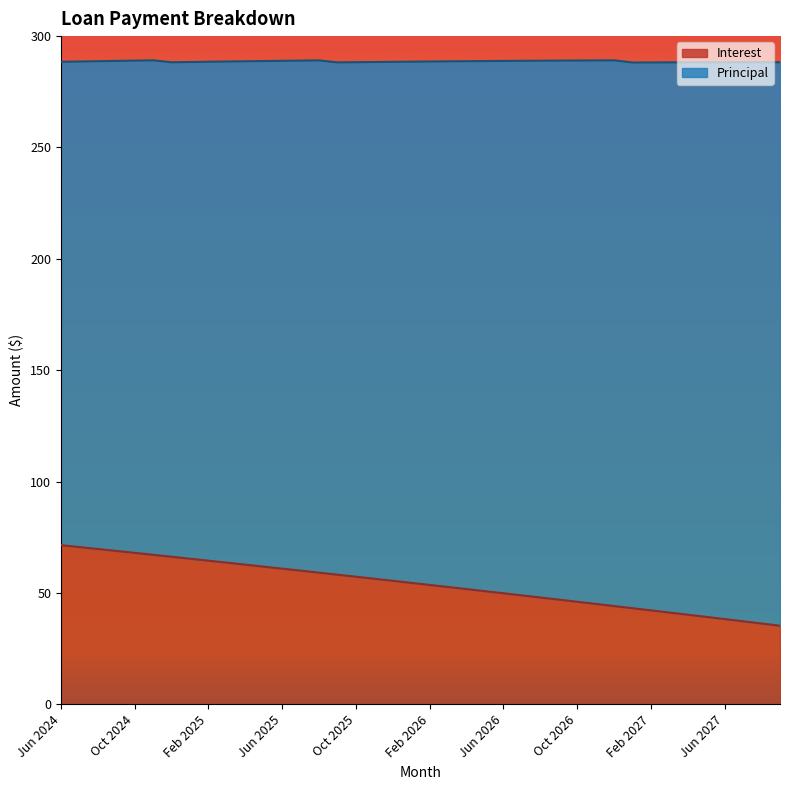

What is the minimum value shown in the chart?

35.3